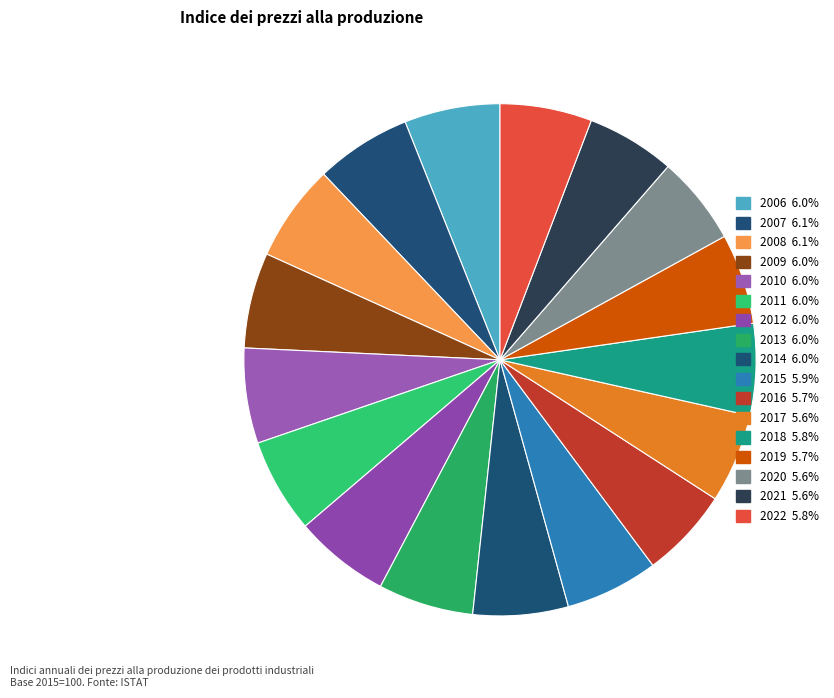

How many slices are in this pie chart?

17